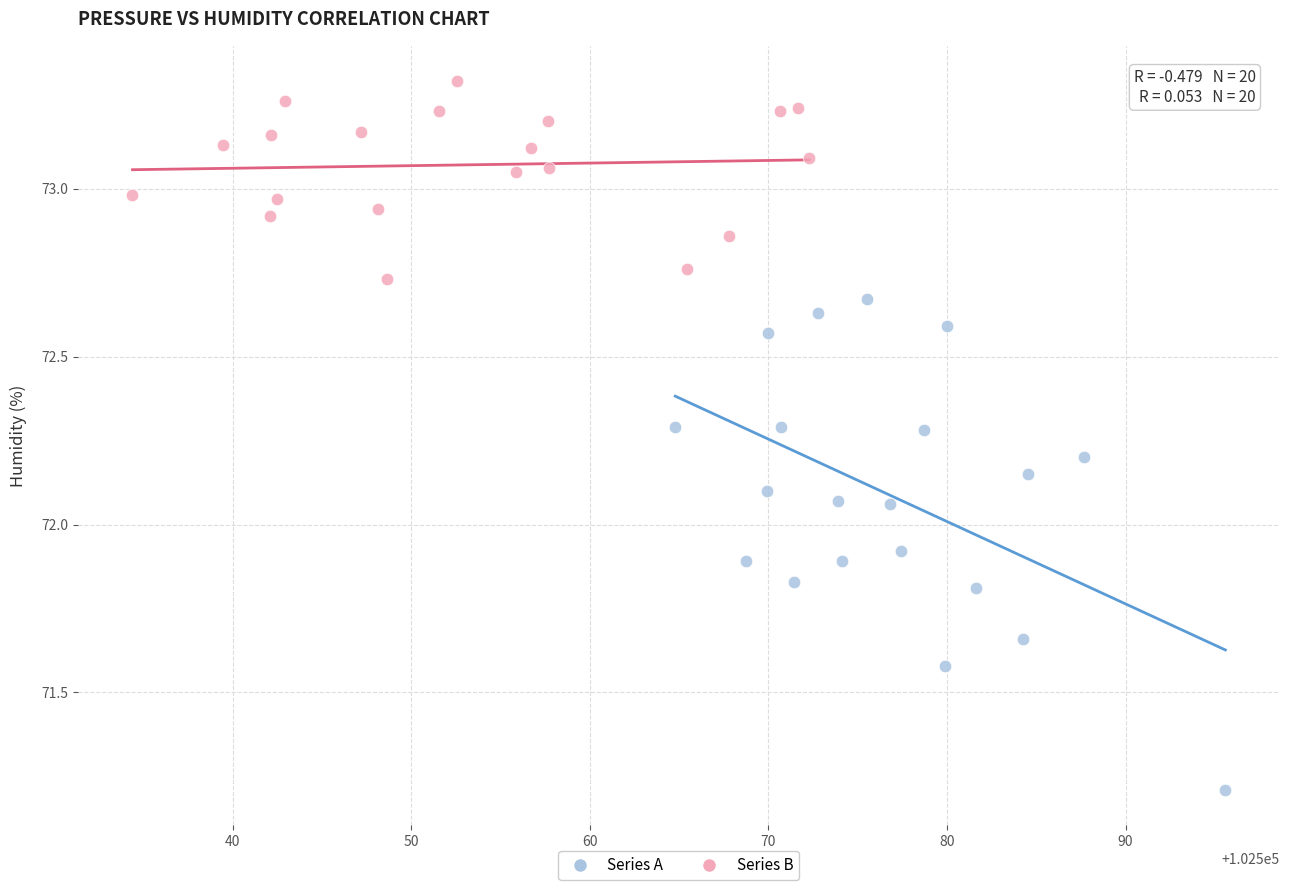

Which series has the largest Y range (max minus min)?

Series A